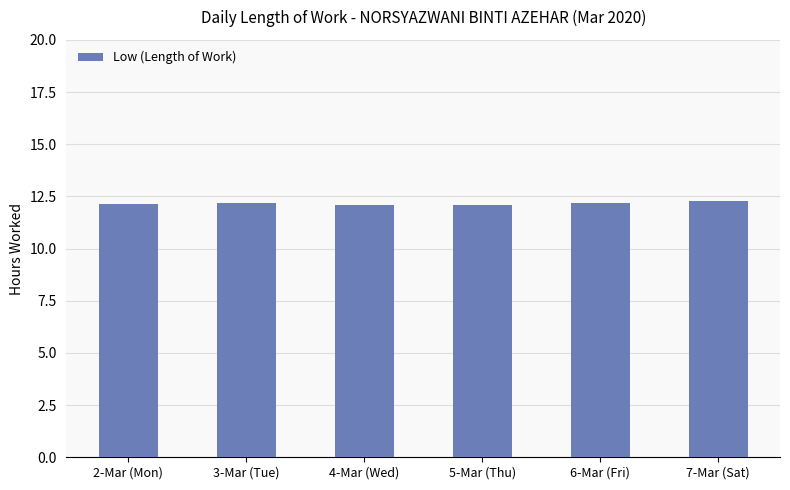

How many values are between 12 and 13?

6